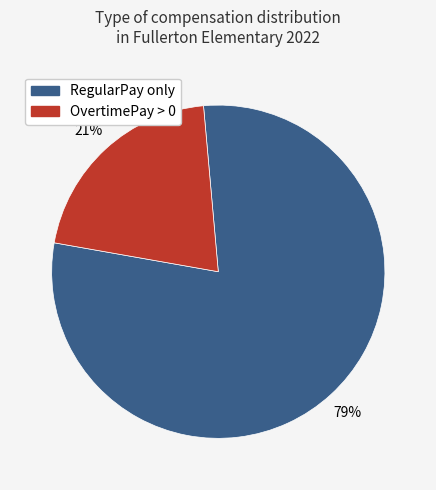

How many segments does this pie chart have?

2